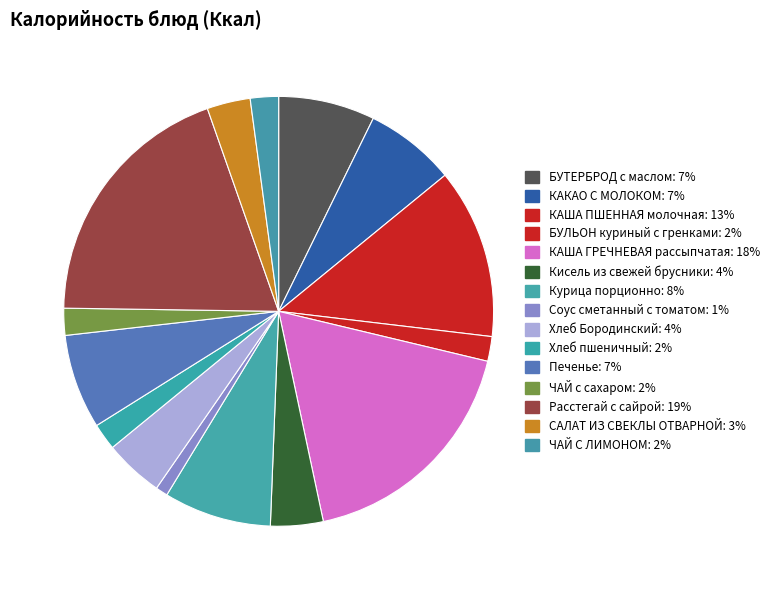

What is the change in value from Печенье to ЧАЙ С ЛИМОНОМ?

-58.6